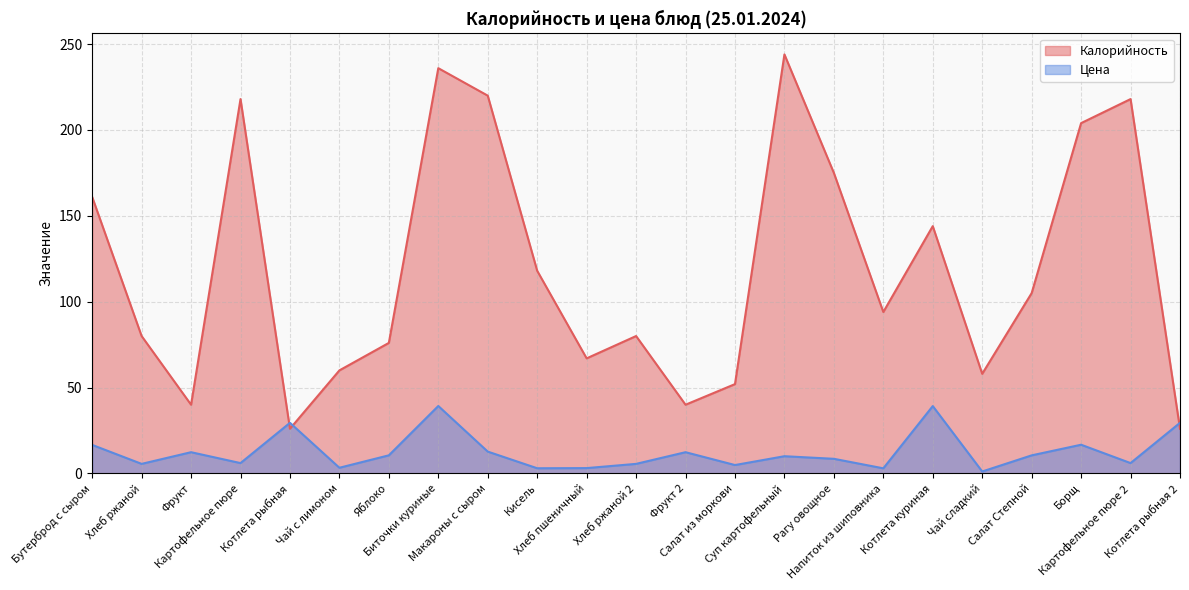

Reading left to right, extract all data points from this chart.

Калорийность: Бутерброд с сыром=161.0	Хлеб ржаной=80.0	Фрукт=40.0	Картофельное пюре=218.0	Котлета рыбная=26.0	Чай с лимоном=60.0	Яблоко=76.0	Биточки куриные=236.0	Макароны с сыром=220.0	Кисель=118.0	Хлеб пшеничный=67.0	Хлеб ржаной 2=80.0	Фрукт 2=40.0	Салат из моркови=52.0	Суп картофельный=244.0	Рагу овощное=175.0	Напиток из шиповника=94.0	Котлета куриная=144.0	Чай сладкий=58.0	Салат Степной=105.0	Борщ=204.0	Картофельное пюре 2=218.0	Котлета рыбная 2=26.0
Цена: Бутерброд с сыром=16.6	Хлеб ржаной=5.5	Фрукт=12.3	Картофельное пюре=6.0	Котлета рыбная=29.5	Чай с лимоном=3.3	Яблоко=10.5	Биточки куриные=39.3	Макароны с сыром=12.7	Кисель=3.0	Хлеб пшеничный=3.1	Хлеб ржаной 2=5.5	Фрукт 2=12.3	Салат из моркови=4.9	Суп картофельный=10.0	Рагу овощное=8.5	Напиток из шиповника=3.0	Котлета куриная=39.2	Чай сладкий=1.1	Салат Степной=10.5	Борщ=16.7	Картофельное пюре 2=6.0	Котлета рыбная 2=29.5